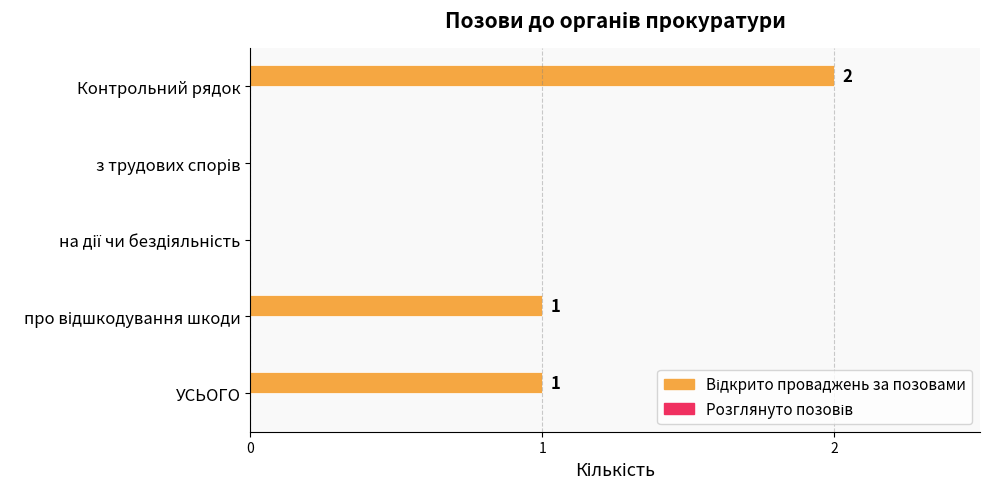

The chart shows a value of 1 at Контрольний рядок. True or false?

False